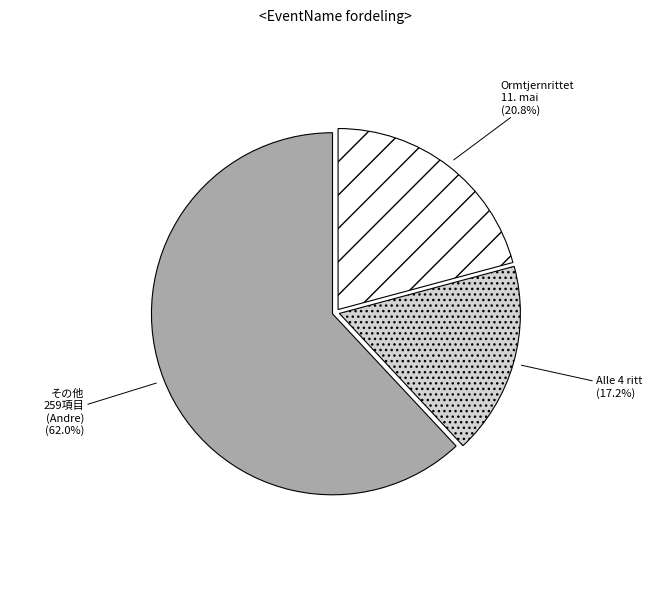

Is there a majority slice in this chart?

Yes